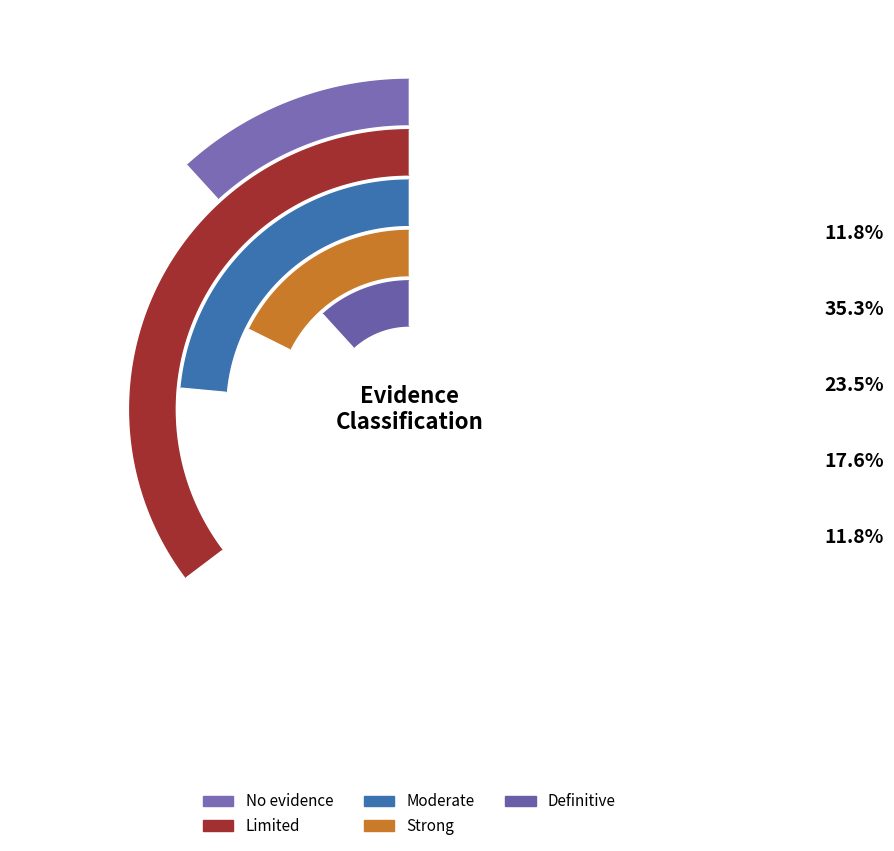

What is the smallest slice in the pie chart?

No evidence